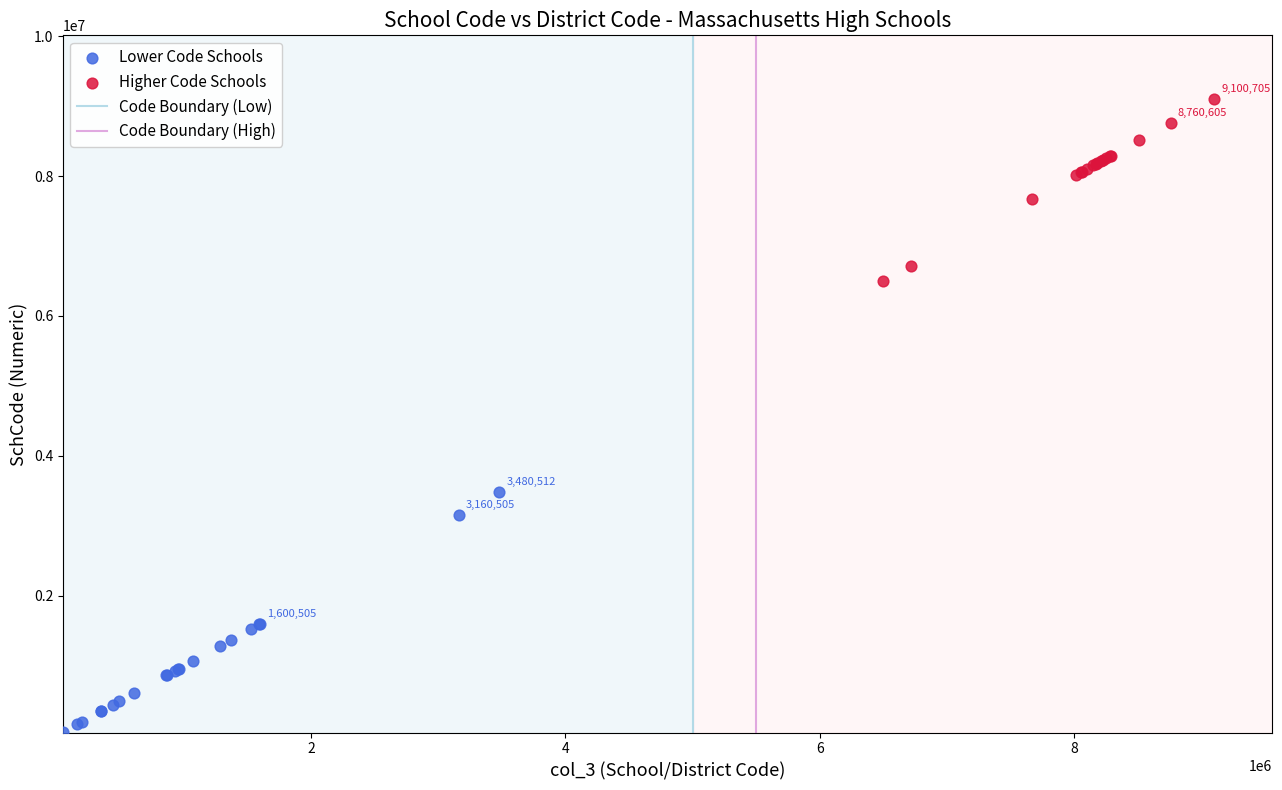

Which series contains the highest Y value?

Higher Code Schools